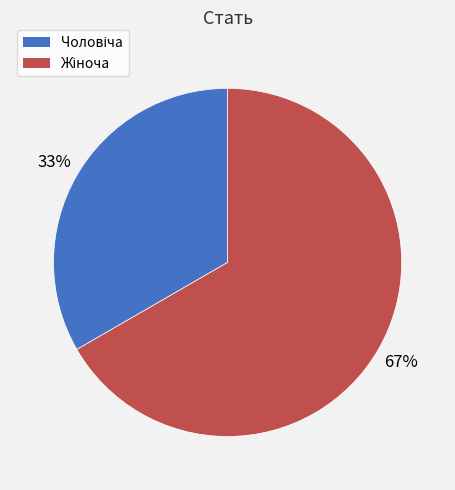

Is there a majority slice in this chart?

Yes